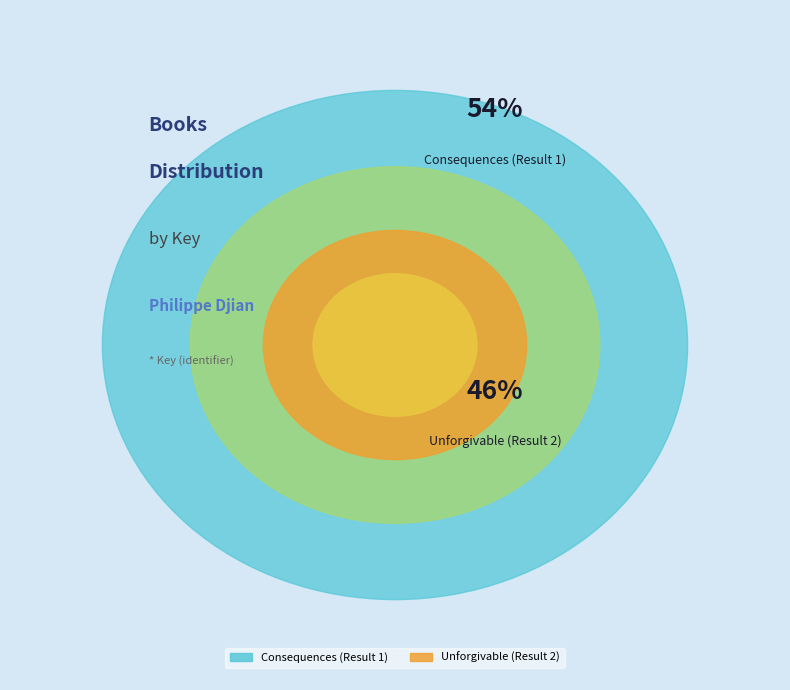

How much of the chart is everything except Unforgivable (Result 2)?

53.6%